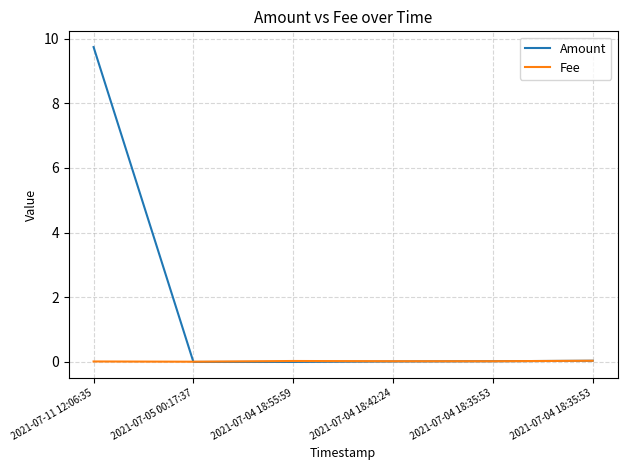

Between 2021-07-04 18:55:59 and 2021-07-04 18:42:24, which series saw the biggest shift?

Amount